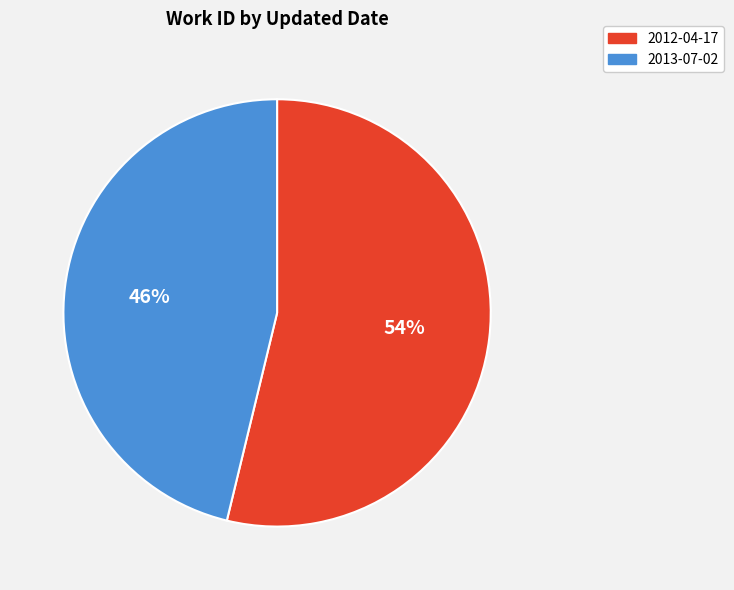

To the nearest percent, what is the average slice percentage?

50%